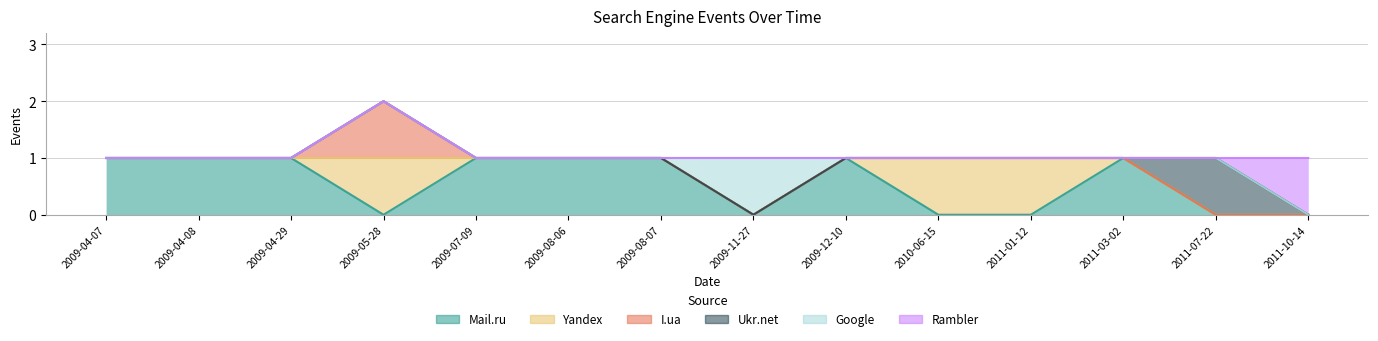

How many values in the I.ua series exceed 0?

1